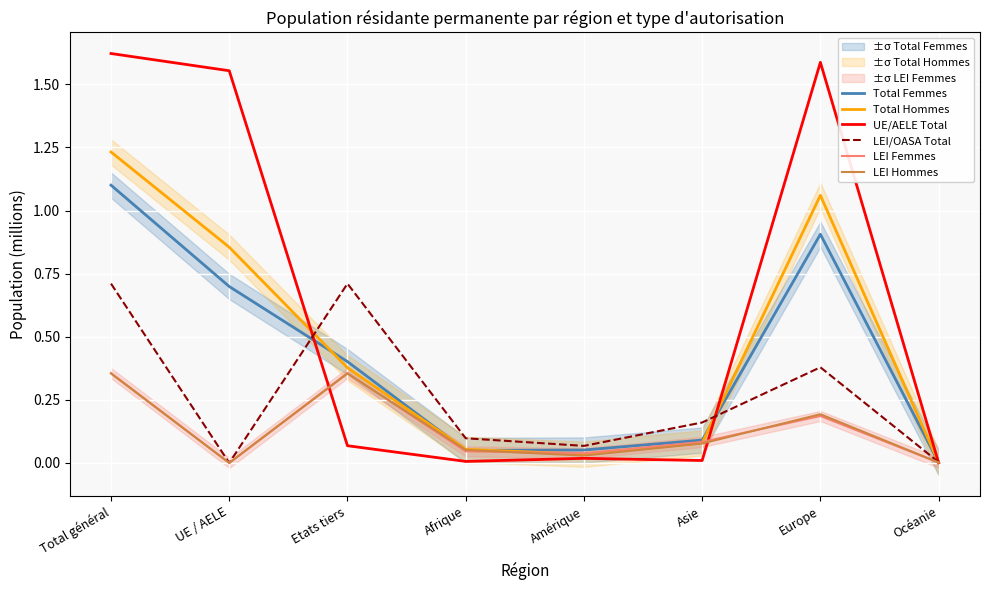

The value of UE/AELE Total at Etats tiers is 0.0. True or false?

False